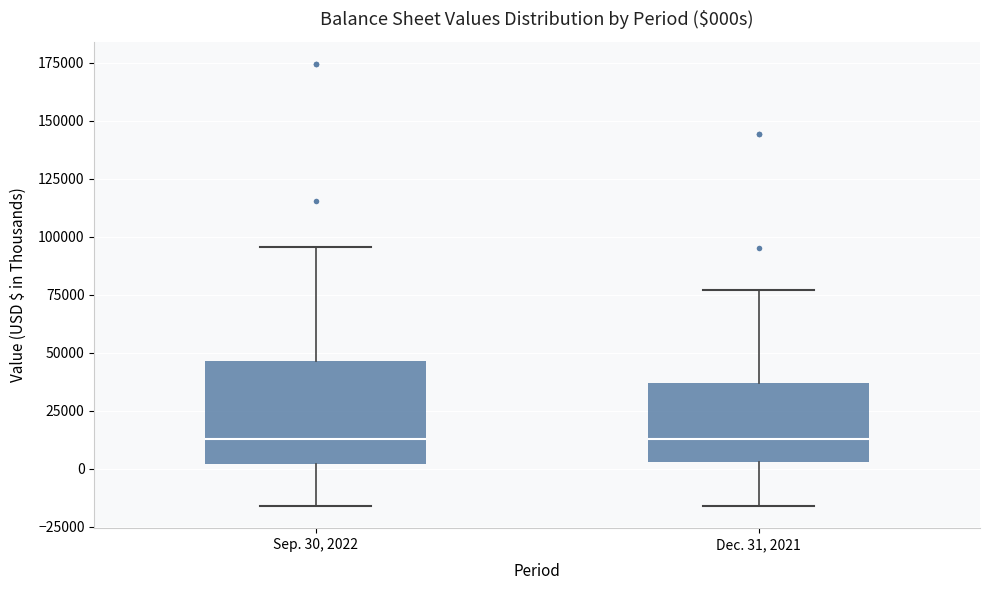

Reading left to right, transcribe this box plot: for each box, give where its median line is, the range the box spans, and where its two whiskers end, as read against the y-axis. The values are not printed on the chart, so give them approximately, as read against the axis.

Sep. 30, 2022: median 15000, box 0 to 45000, whiskers -15000 to 95000
Dec. 31, 2021: median 15000, box 5000 to 35000, whiskers -15000 to 75000